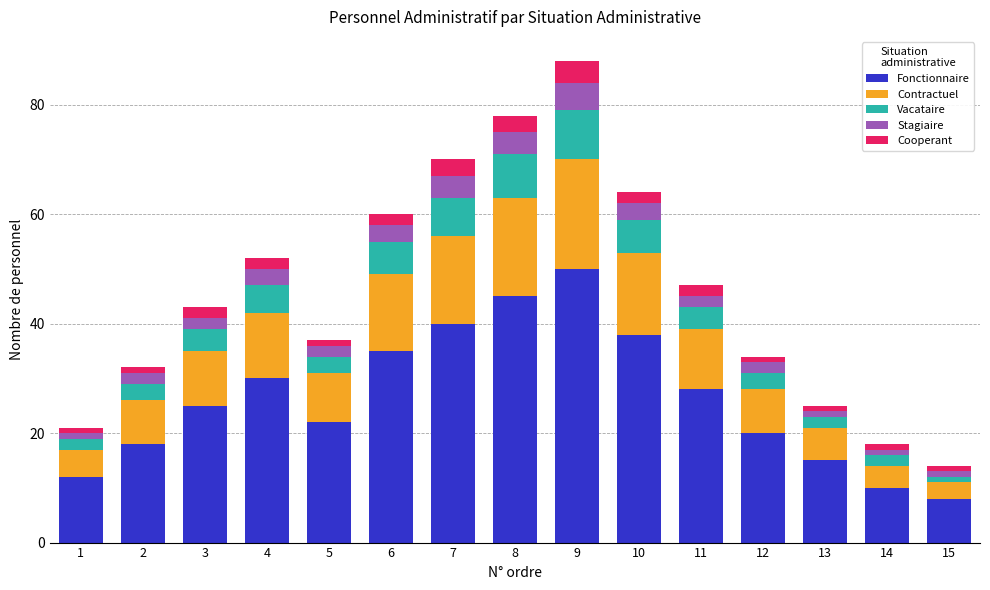

How many series are shown in this chart?

5